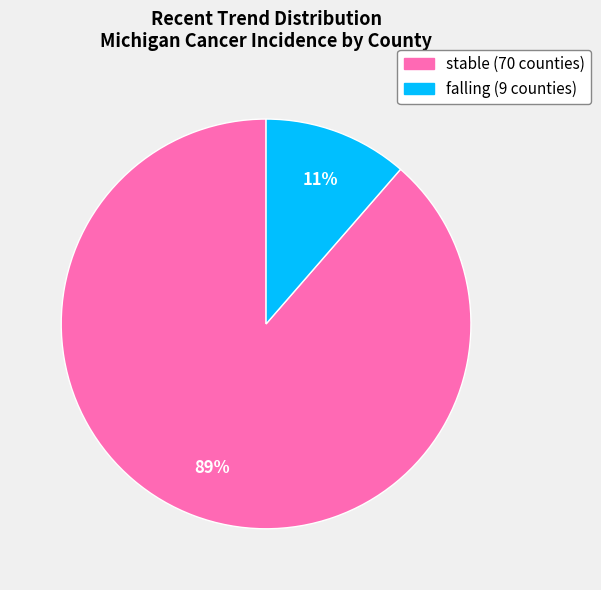

The stable slice represents 97% of the pie. True or false?

False